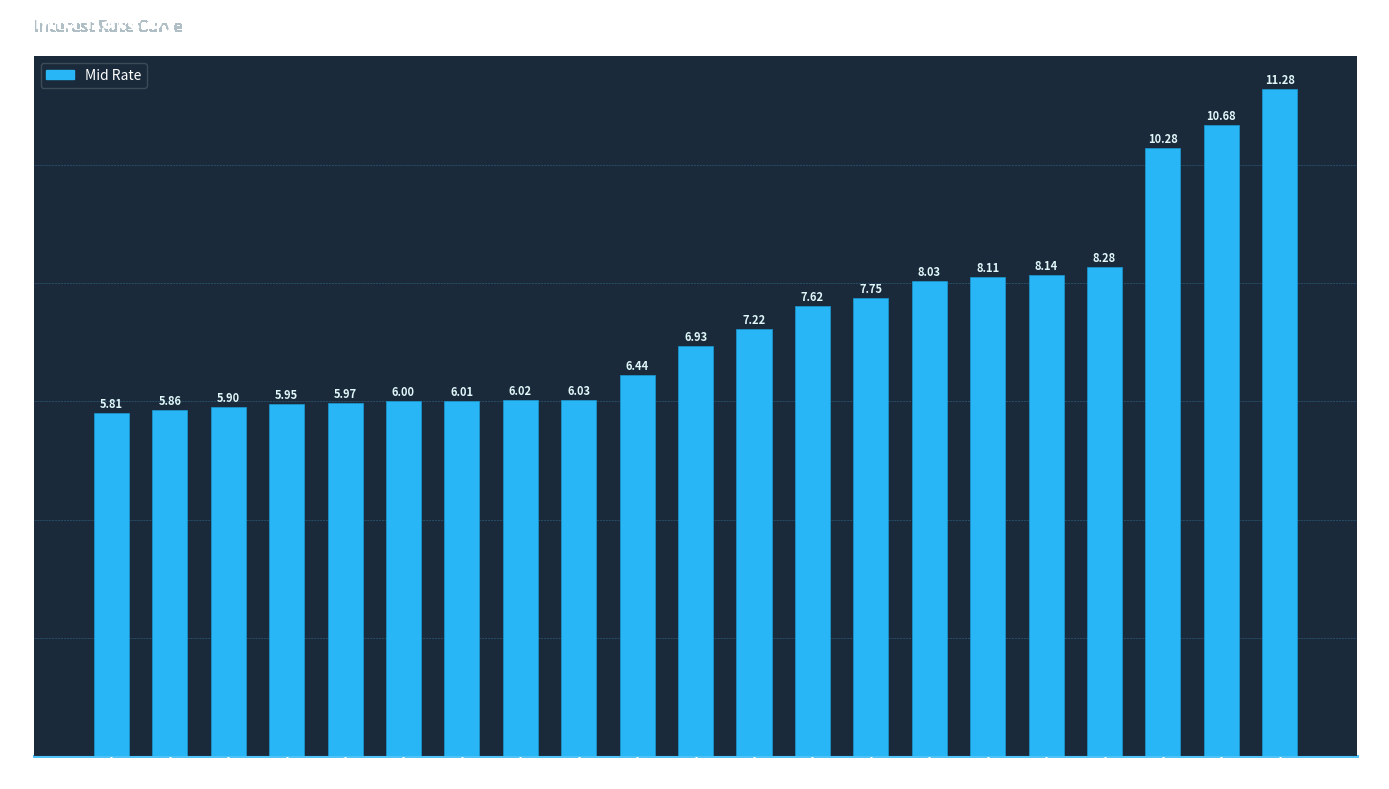

Rank the categories by value from lowest to highest.

7D, 15D, 30D, 60D, 90D, 120D, 180D, 270D, 1Y, 2Y, 3Y, 4Y, 5Y, 6Y, 7Y, 8Y, 9Y, 10Y, 15Y, 20Y, 30Y